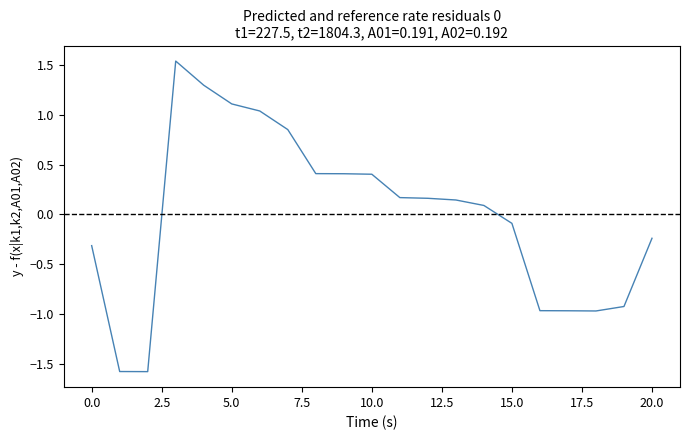

Does the chart display data point markers on the line(s)?

No